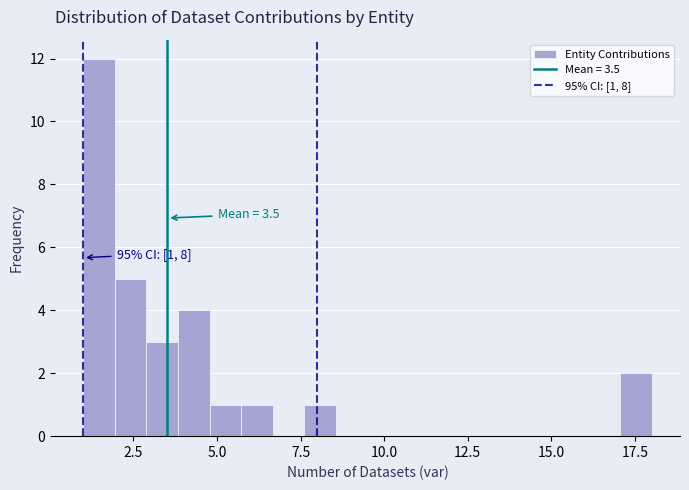

Read against the x-axis, roughly where is the centre of the tallest bar?

1.5